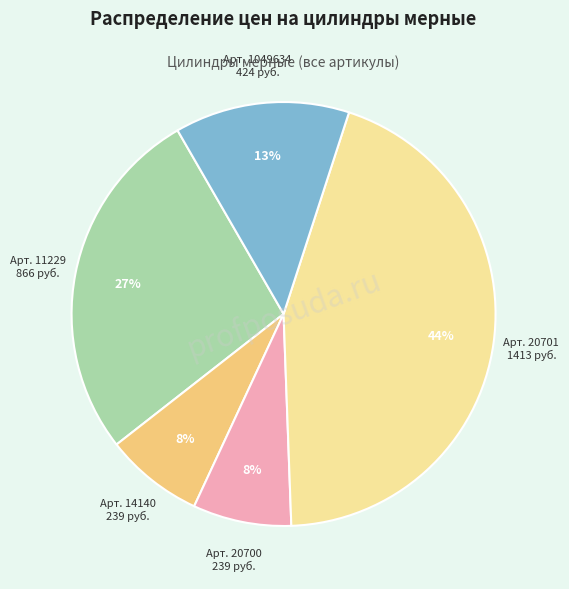

To the nearest percent, what is the average slice percentage?

20%